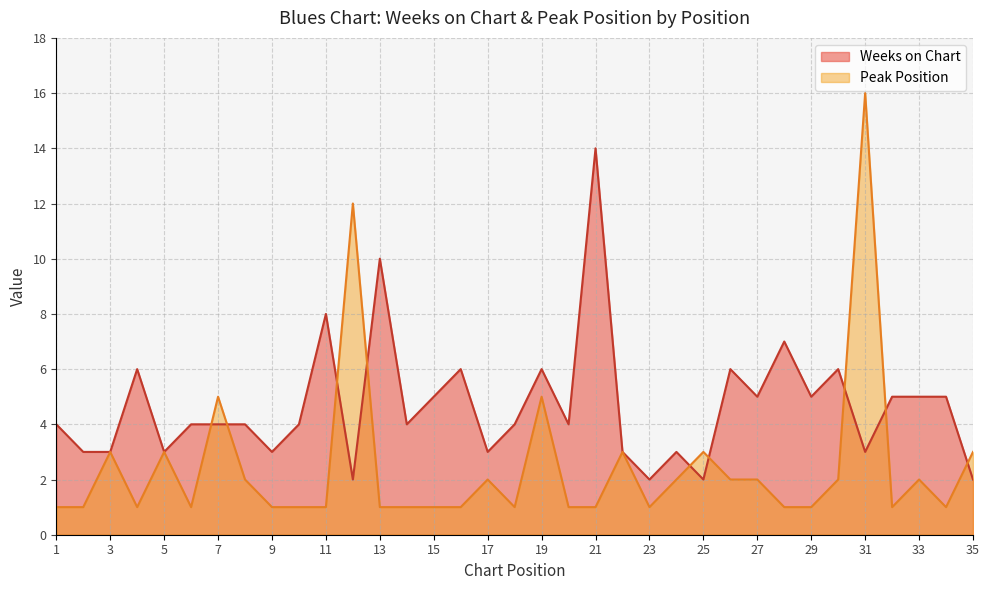

What is the greatest value displayed?

16